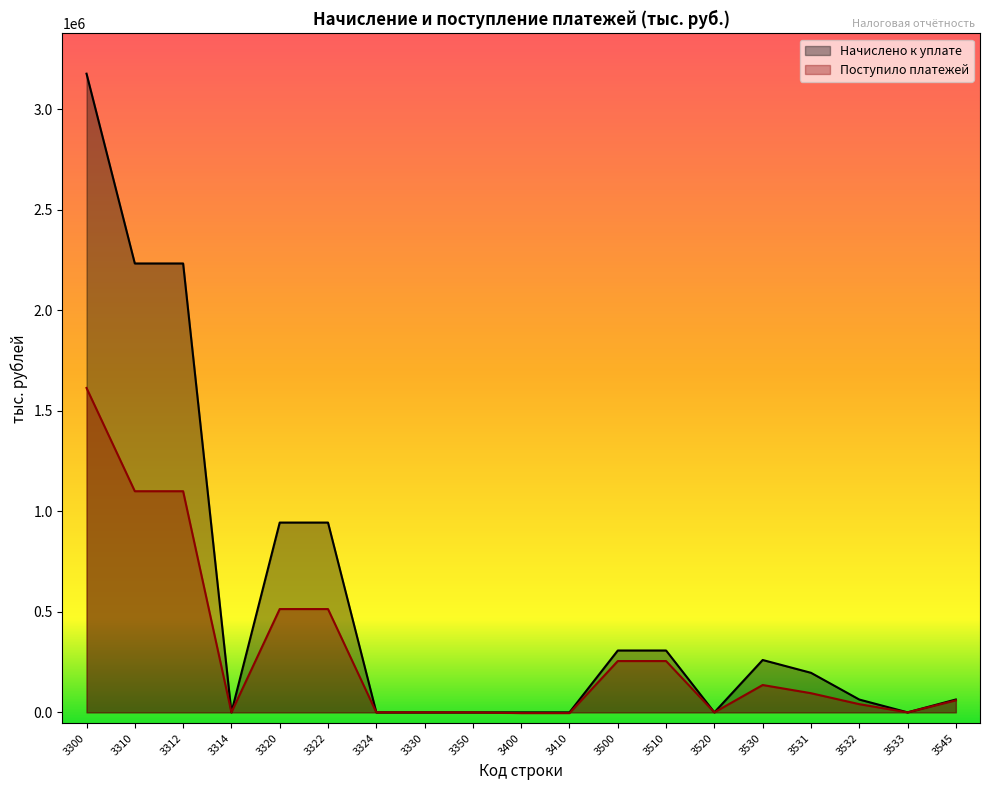

How many lines are shown in the chart?

2